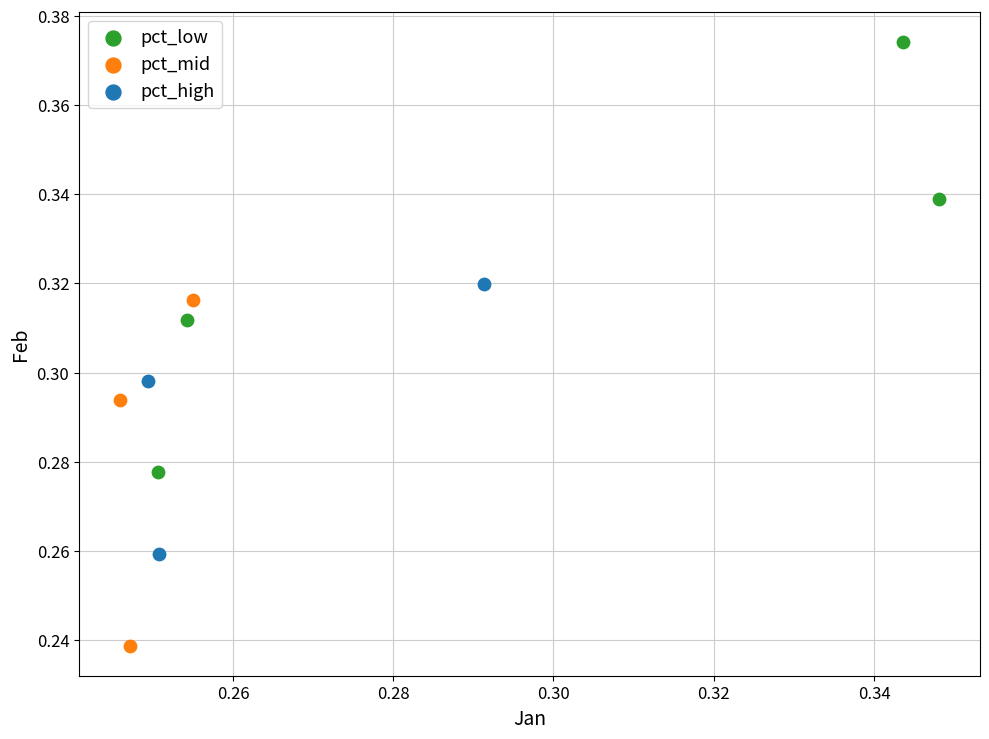

Which series contains the lowest Y value?

pct_mid